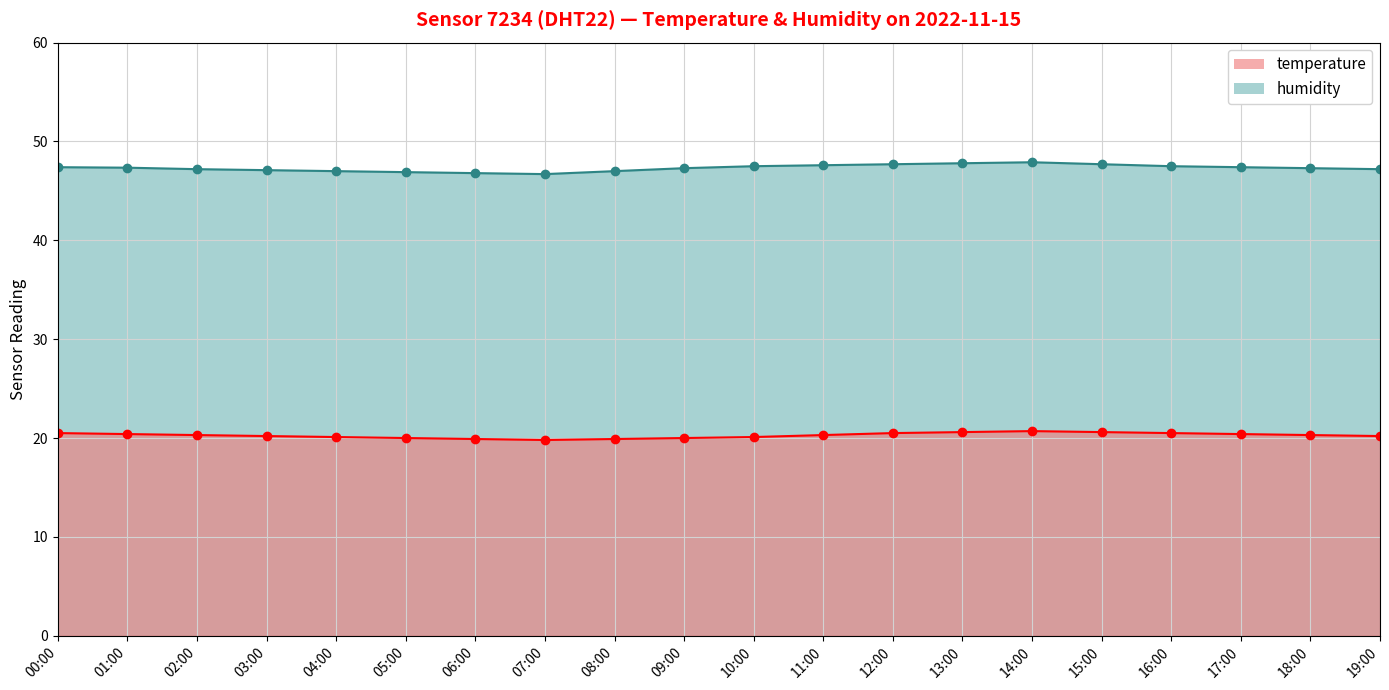

How many values in the humidity series exceed 47?

15